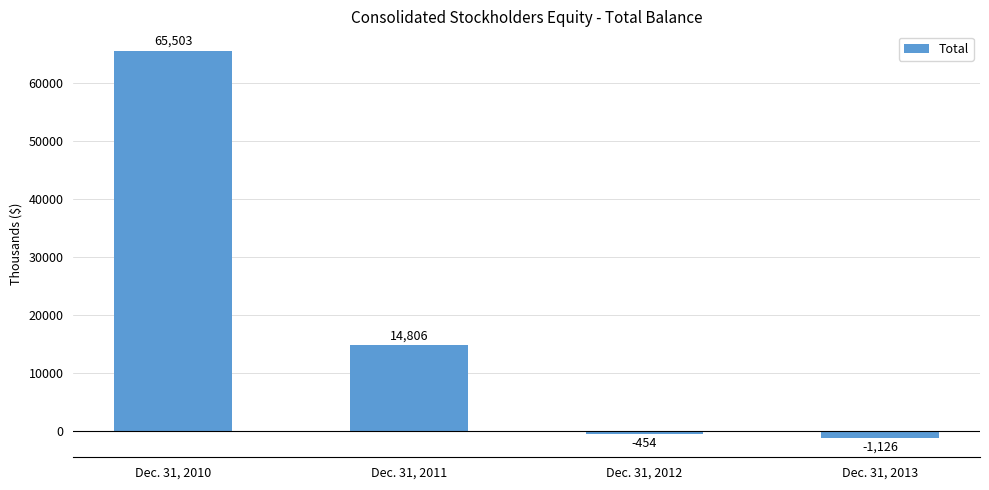

True or false: the data shows 22466 at Dec. 31, 2011.

False